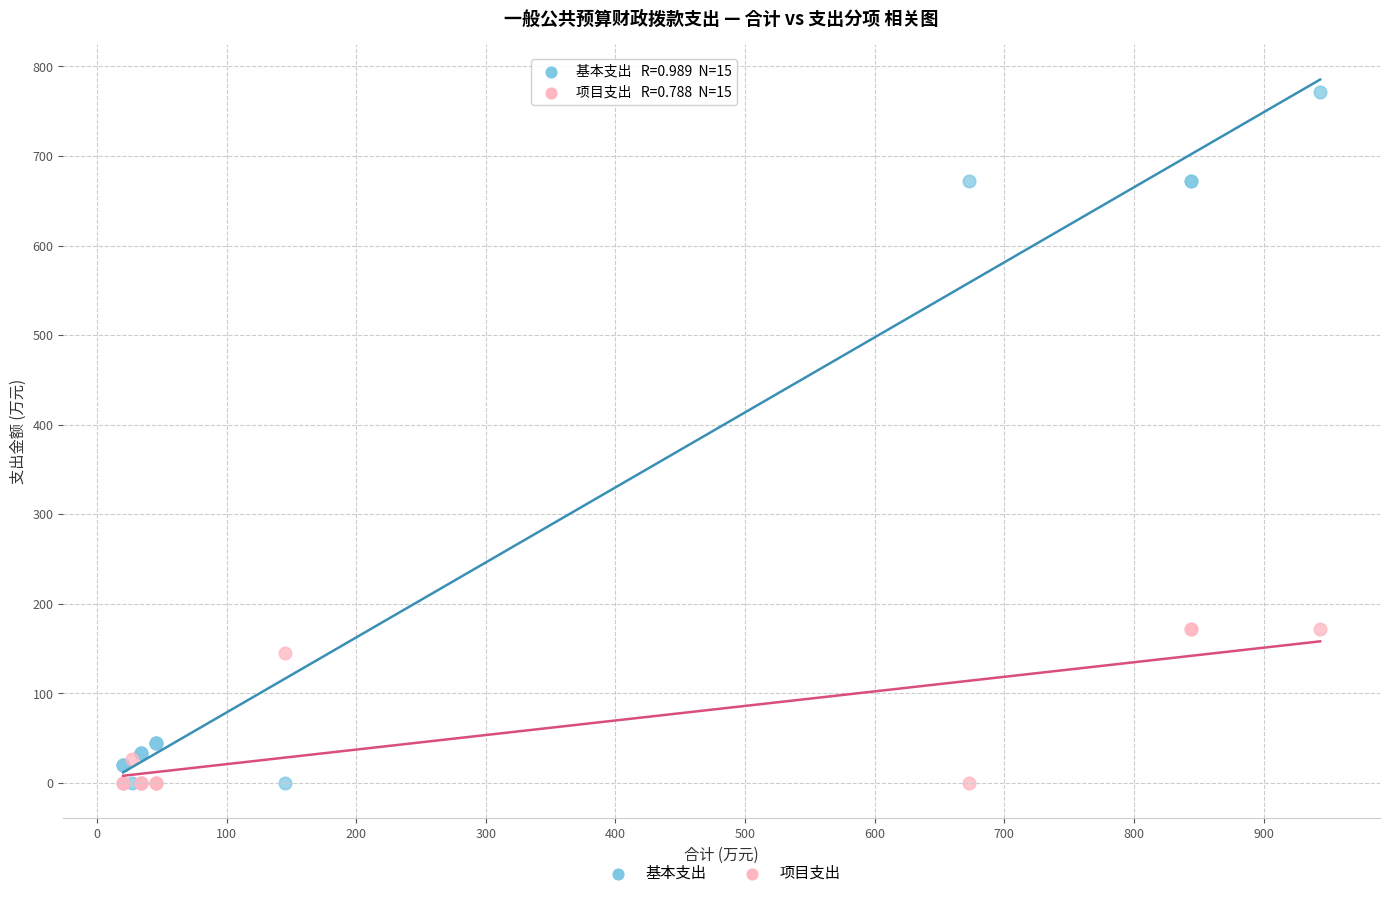

What are all the series names shown in the legend?

基本支出, 项目支出